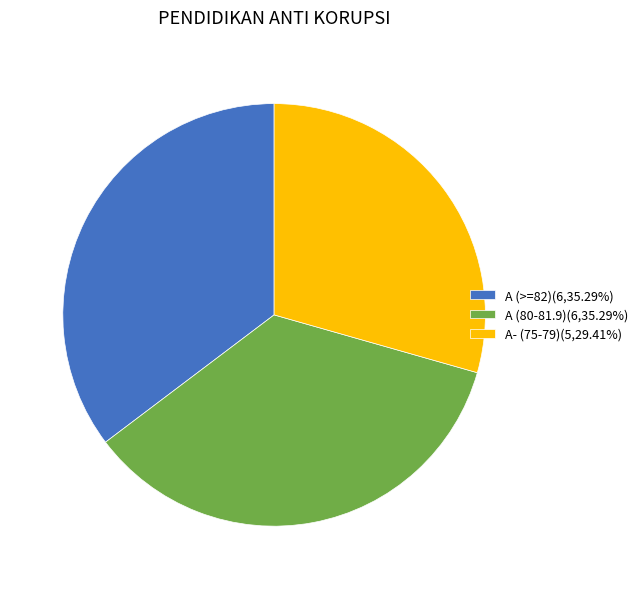

Does A- (75-79)(5,29.41%) represent more than half of the total?

No